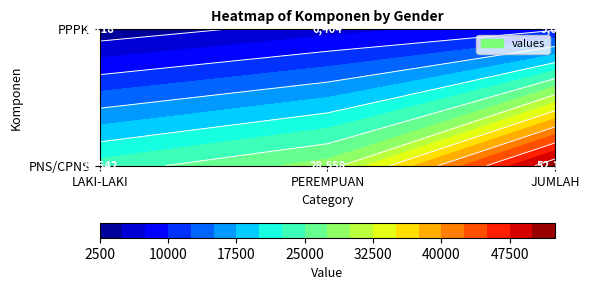

Reading left to right, transcribe all the data shown in this chart.

PNS/CPNS: 23542	28558	52100
PPPK: 3218	6404	9622